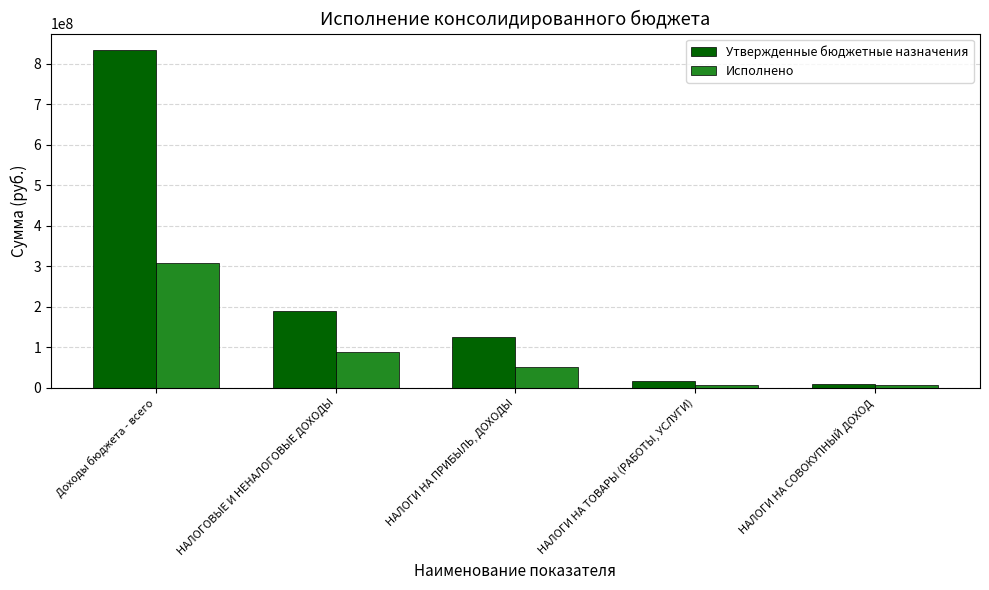

Which series has the largest total across all categories?

Утвержденные бюджетные назначения